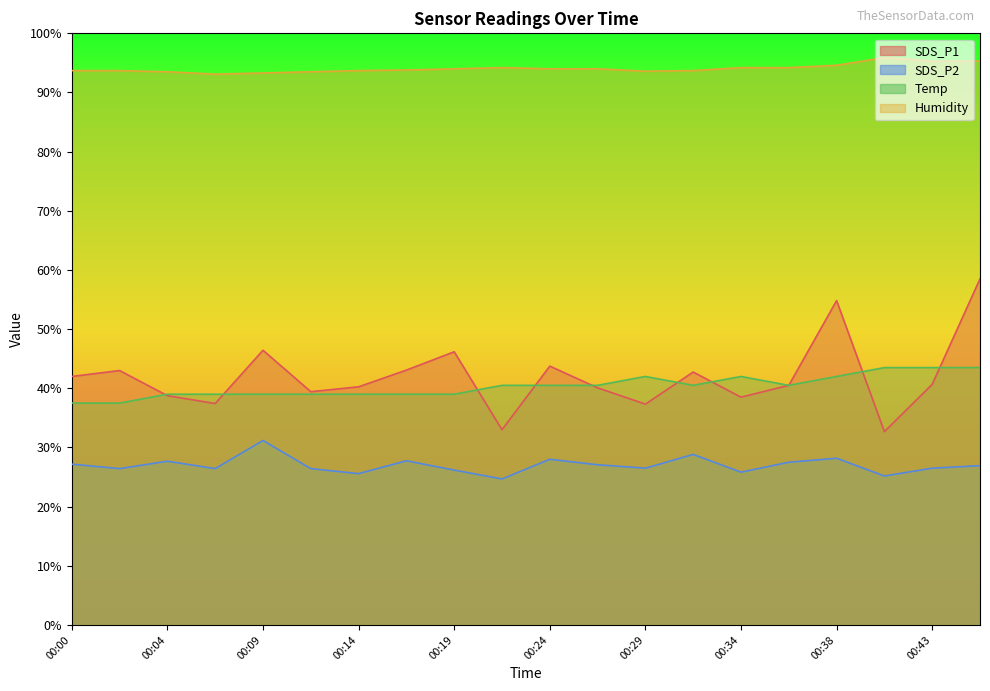

Is the value of Humidity at 00:14 greater than the value of Temp at 00:29?

Yes